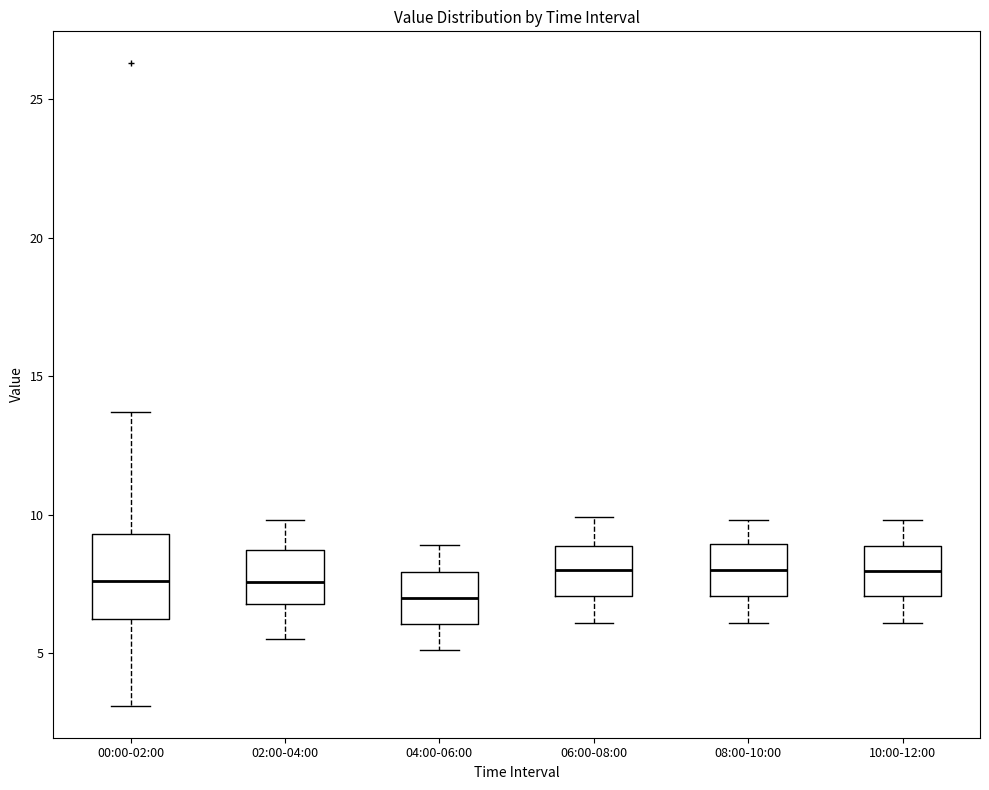

Reading left to right, transcribe this box plot: for each box, give where its median line is, the range the box spans, and where its two whiskers end, as read against the y-axis. The values are not printed on the chart, so give them approximately, as read against the axis.

00:00-02:00: median 7.5, box 6.0 to 9.5, whiskers 3.0 to 13.5
02:00-04:00: median 7.5, box 7.0 to 8.5, whiskers 5.5 to 10.0
04:00-06:00: median 7.0, box 6.0 to 8.0, whiskers 5.0 to 9.0
06:00-08:00: median 8.0, box 7.0 to 9.0, whiskers 6.0 to 10.0
08:00-10:00: median 8.0, box 7.0 to 9.0, whiskers 6.0 to 10.0
10:00-12:00: median 8.0, box 7.0 to 9.0, whiskers 6.0 to 10.0